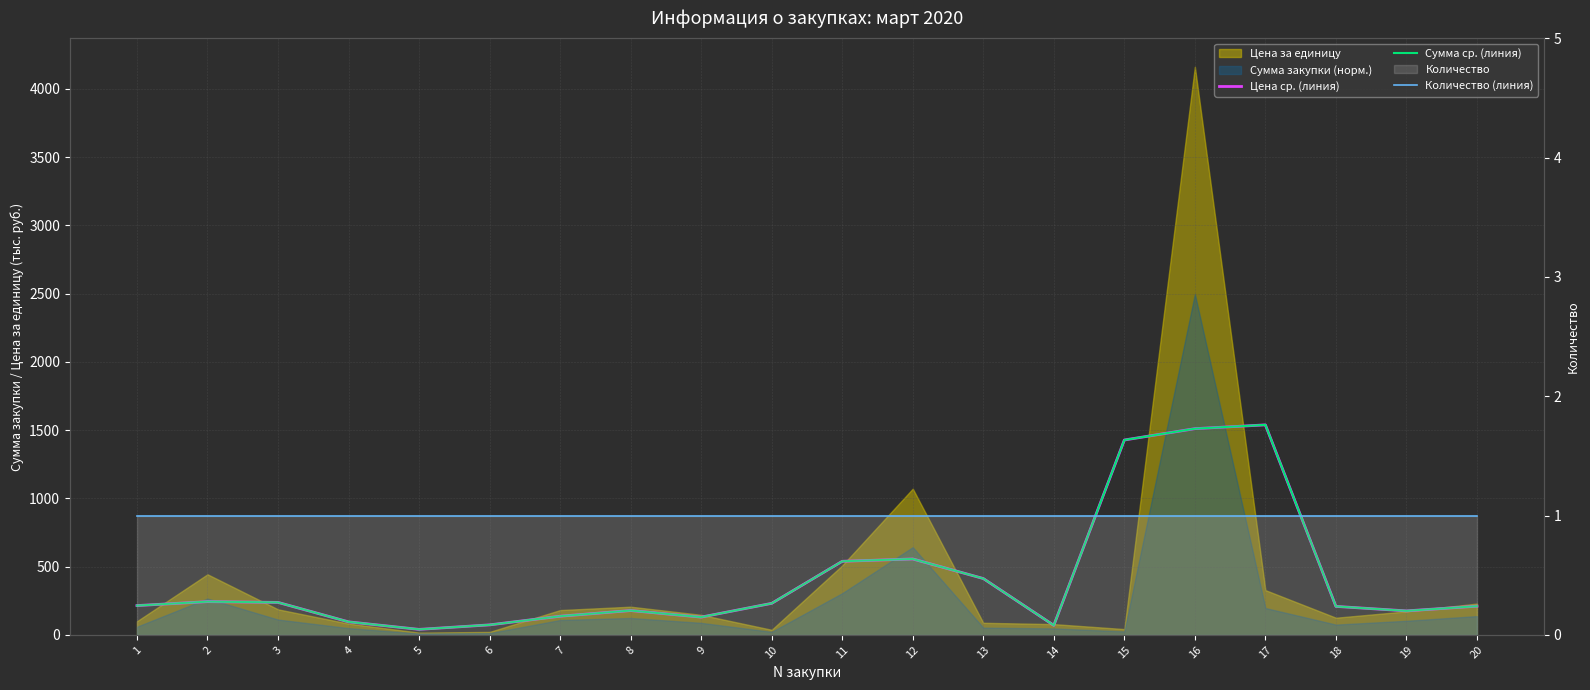

What is the minimum value for Количество (линия)?

1.0